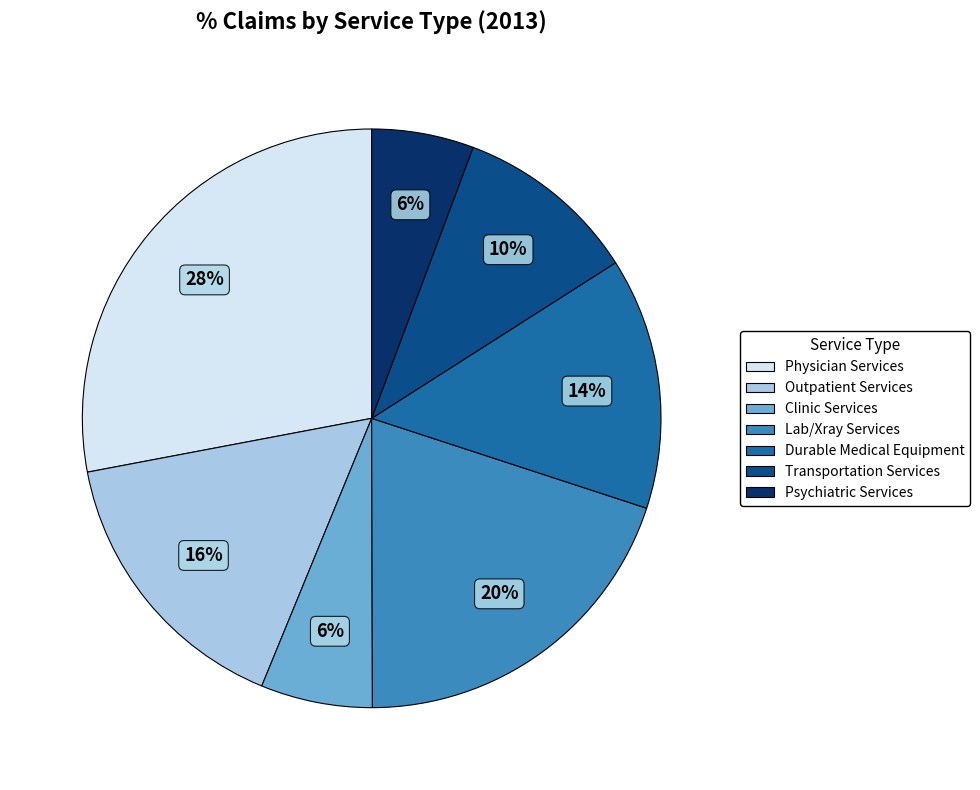

Do Outpatient Services and Psychiatric Services together represent more than half of the pie?

No